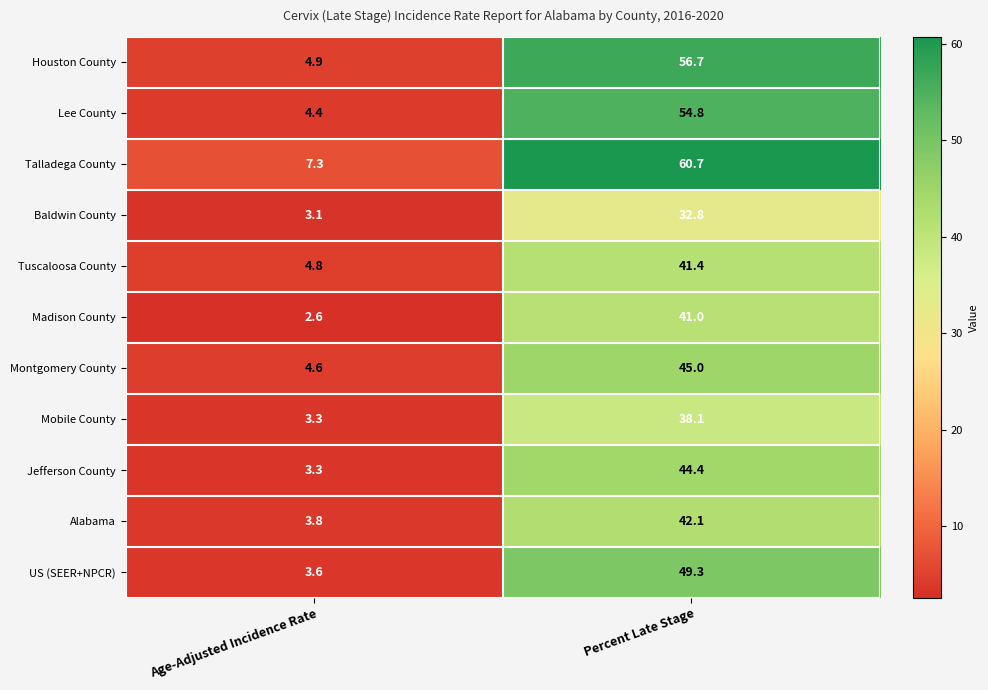

True or false: Tuscaloosa County has a value of 41.4 at Percent Late Stage.

True